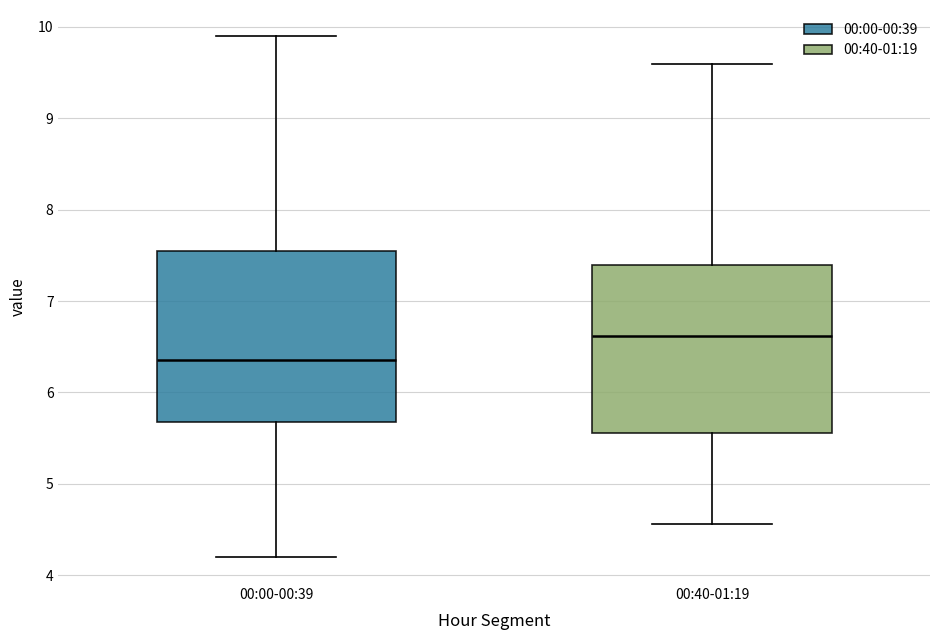

Reading left to right, transcribe this box plot: for each box, give where its median line is, the range the box spans, and where its two whiskers end, as read against the y-axis. The values are not printed on the chart, so give them approximately, as read against the axis.

00:00-00:39: median 6.4, box 5.7 to 7.6, whiskers 4.2 to 9.9
00:40-01:19: median 6.6, box 5.6 to 7.4, whiskers 4.6 to 9.6